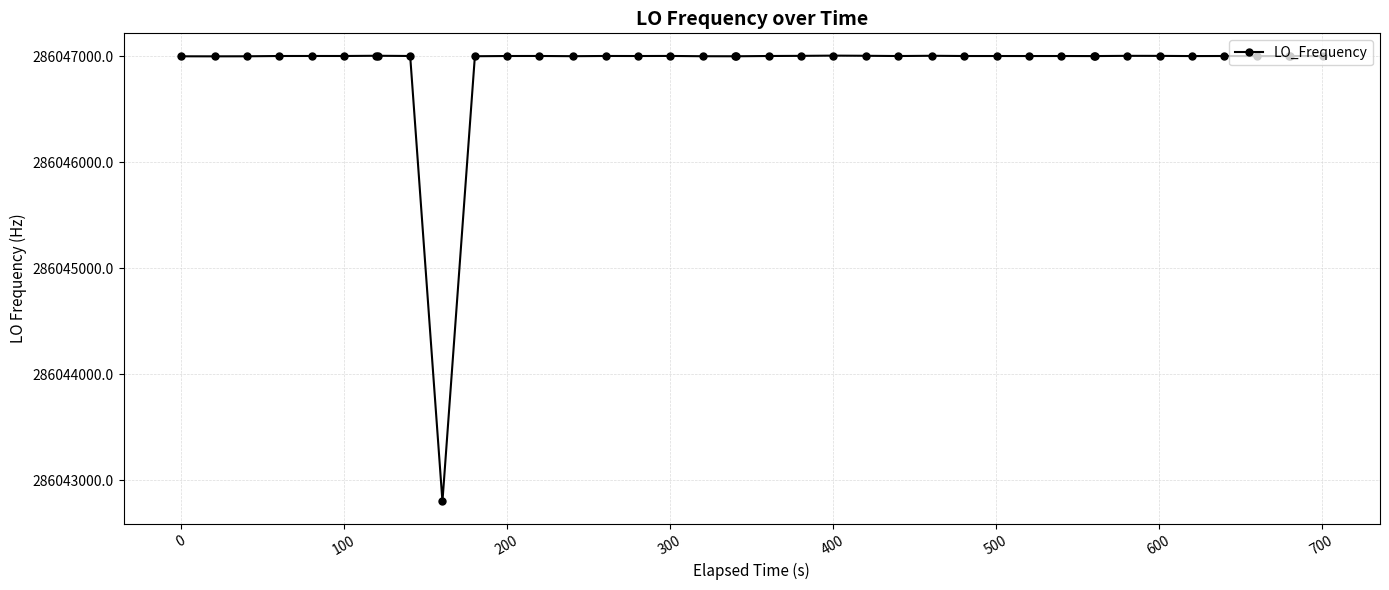

What is the value of the 13th point from the left?

286047000.9